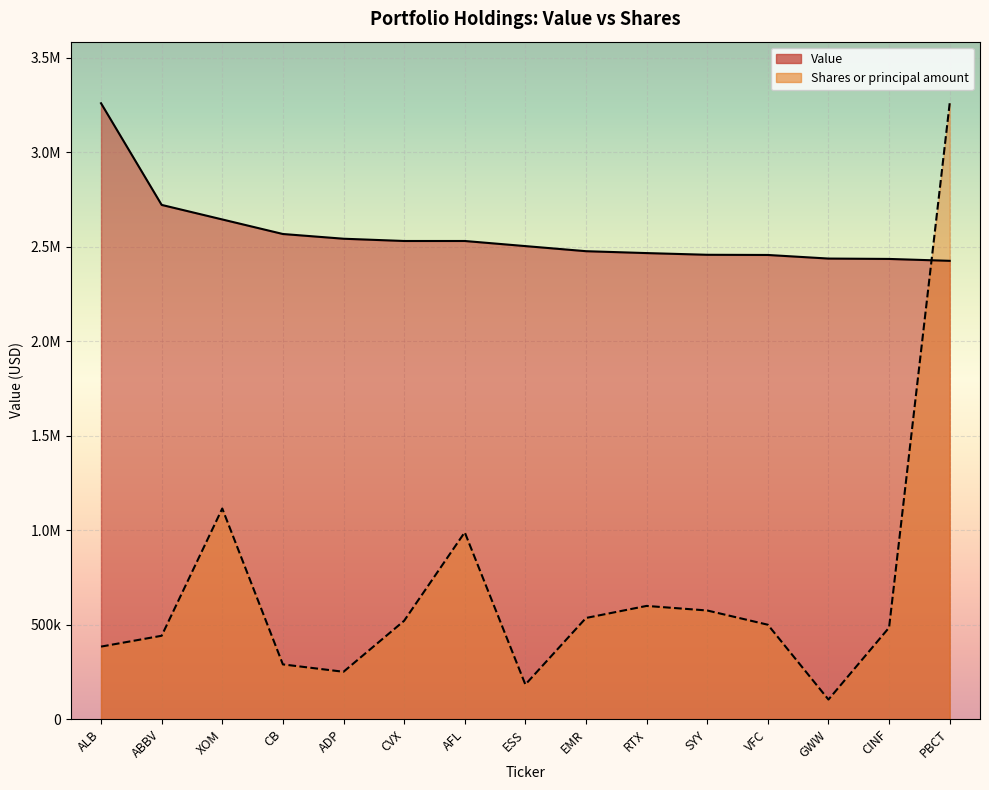

How many lines are shown in the chart?

2